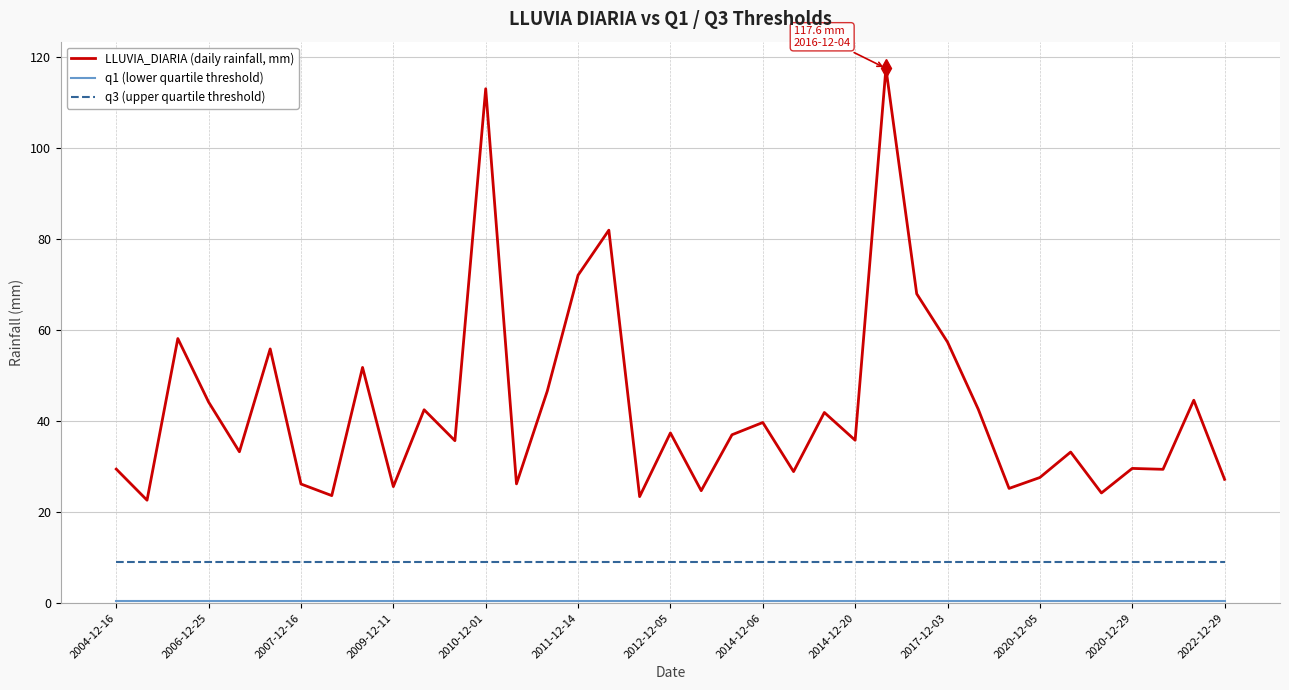

What is the highest value of the LLUVIA_DIARIA (daily rainfall, mm) series?

117.6